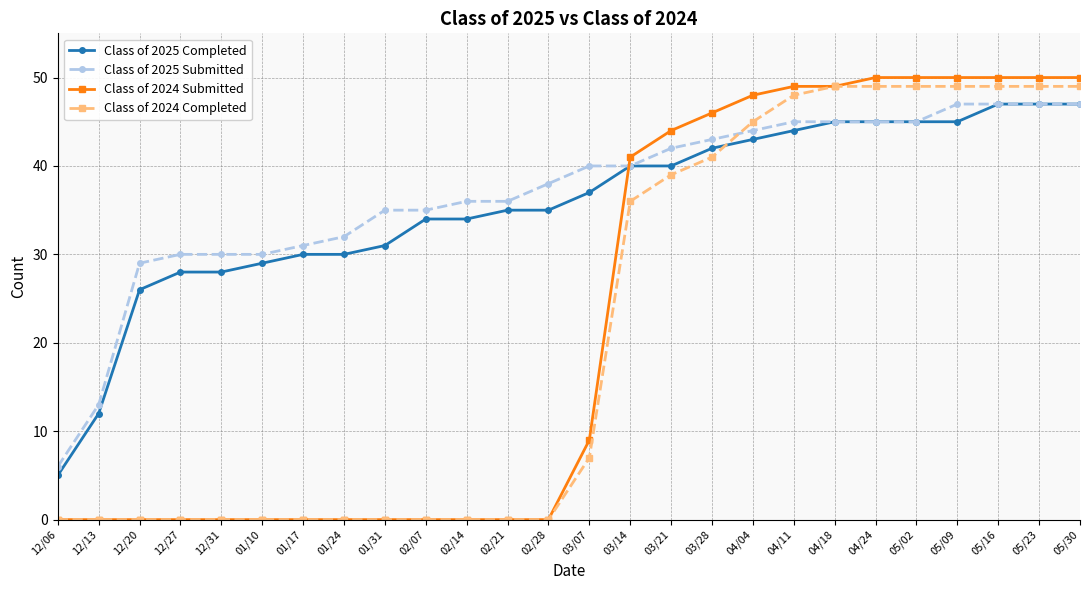

Count the number of categories in the chart.

26